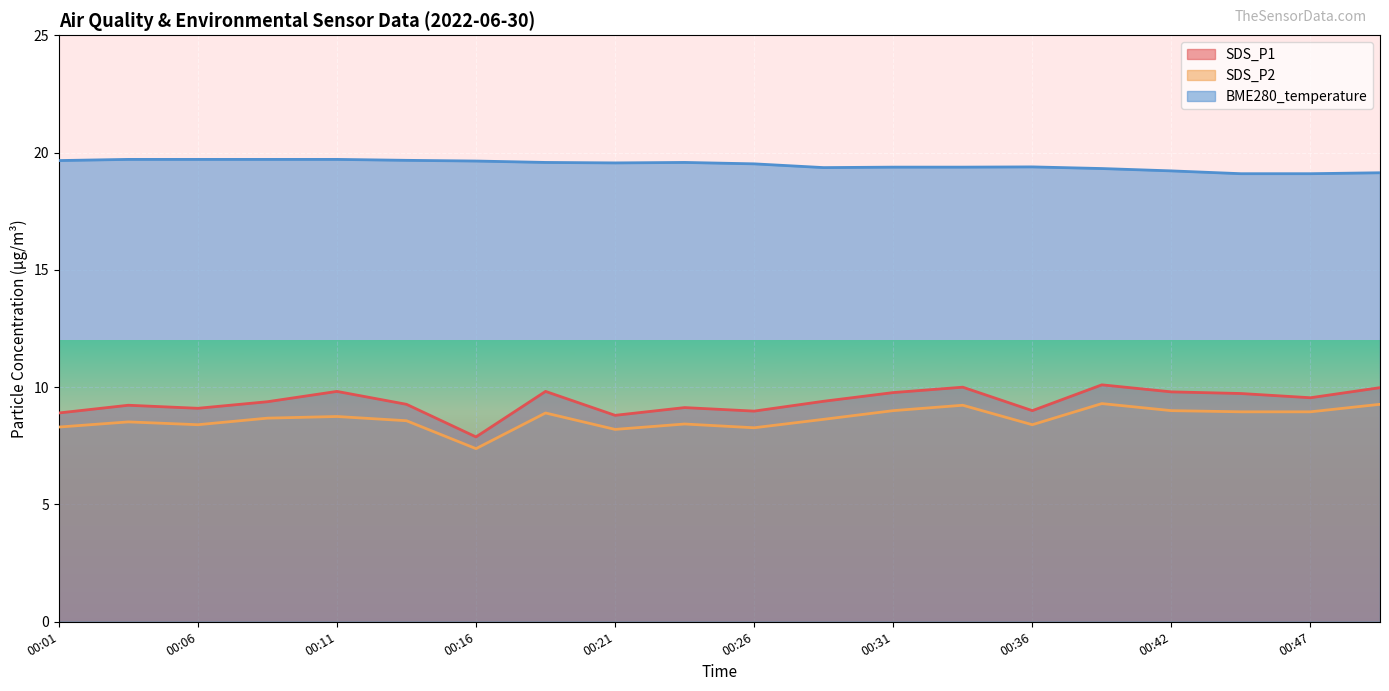

True or false: SDS_P1 has more than 2 points higher than both neighbors.

True